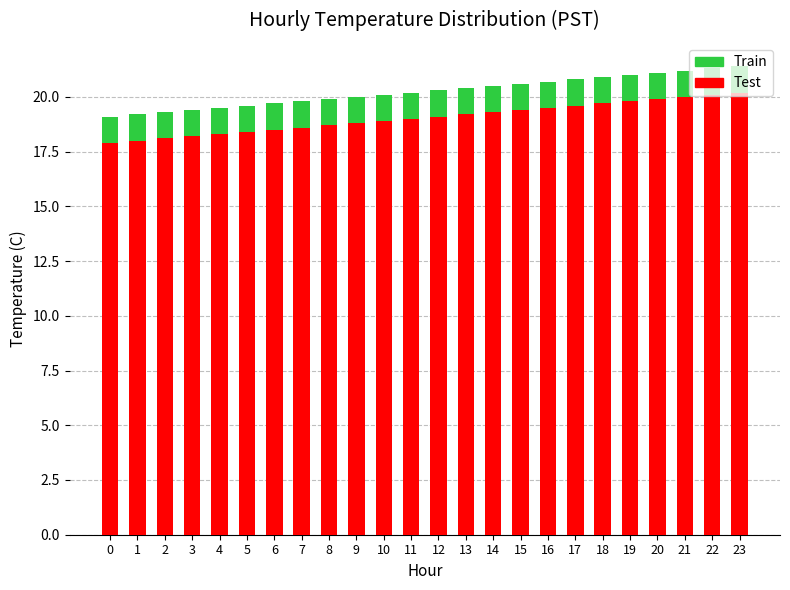

Where does the Test series first go above 19?

12